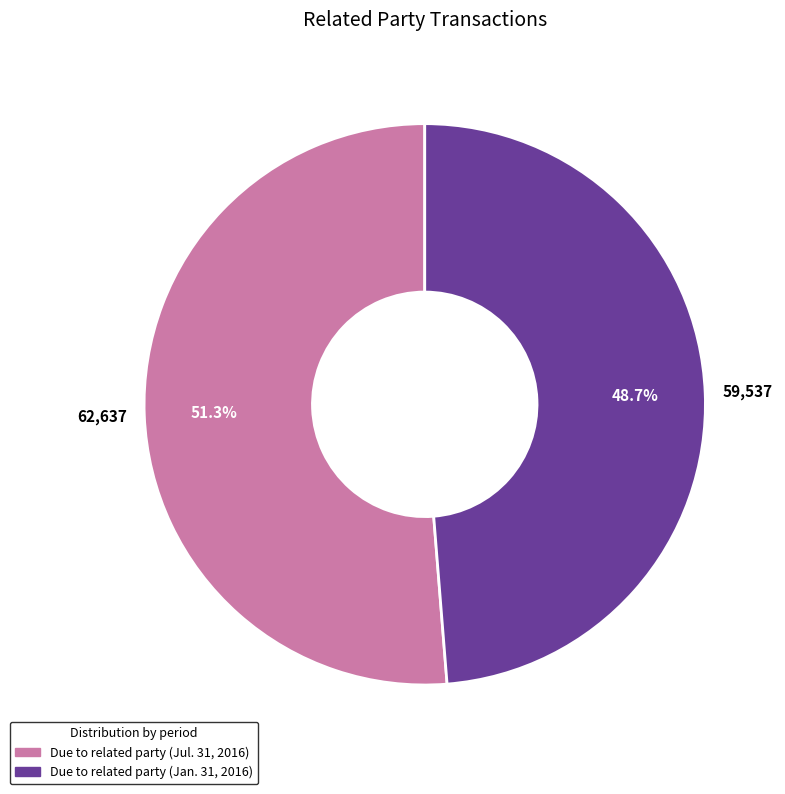

To the nearest percent, what portion does Due to related party (Jul. 31, 2016) represent?

51%